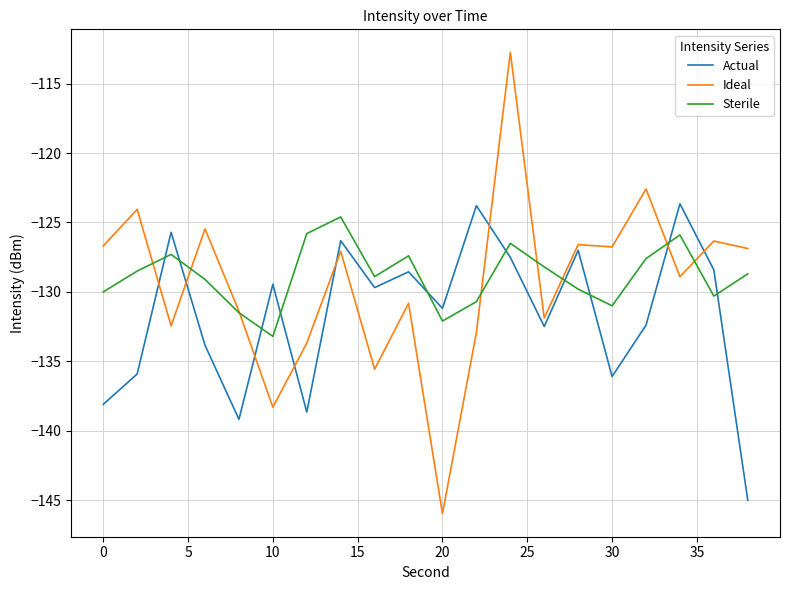

How many intersections are there between Actual and Sterile?

10